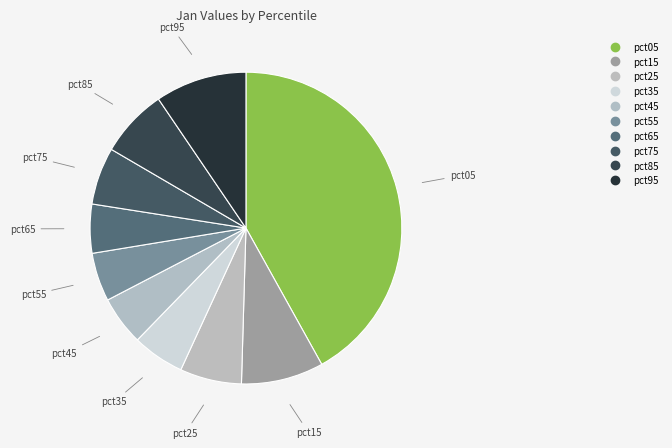

What percentage is NOT represented by pct85?

92.9%